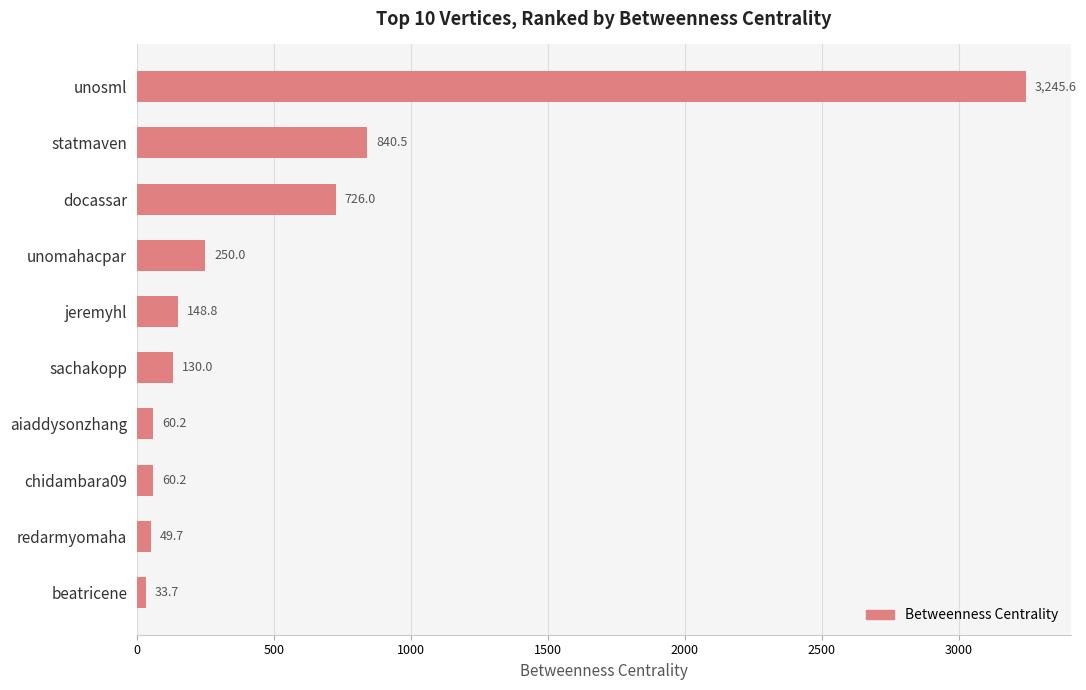

Are the bars grouped side by side (vs. stacked)?

No